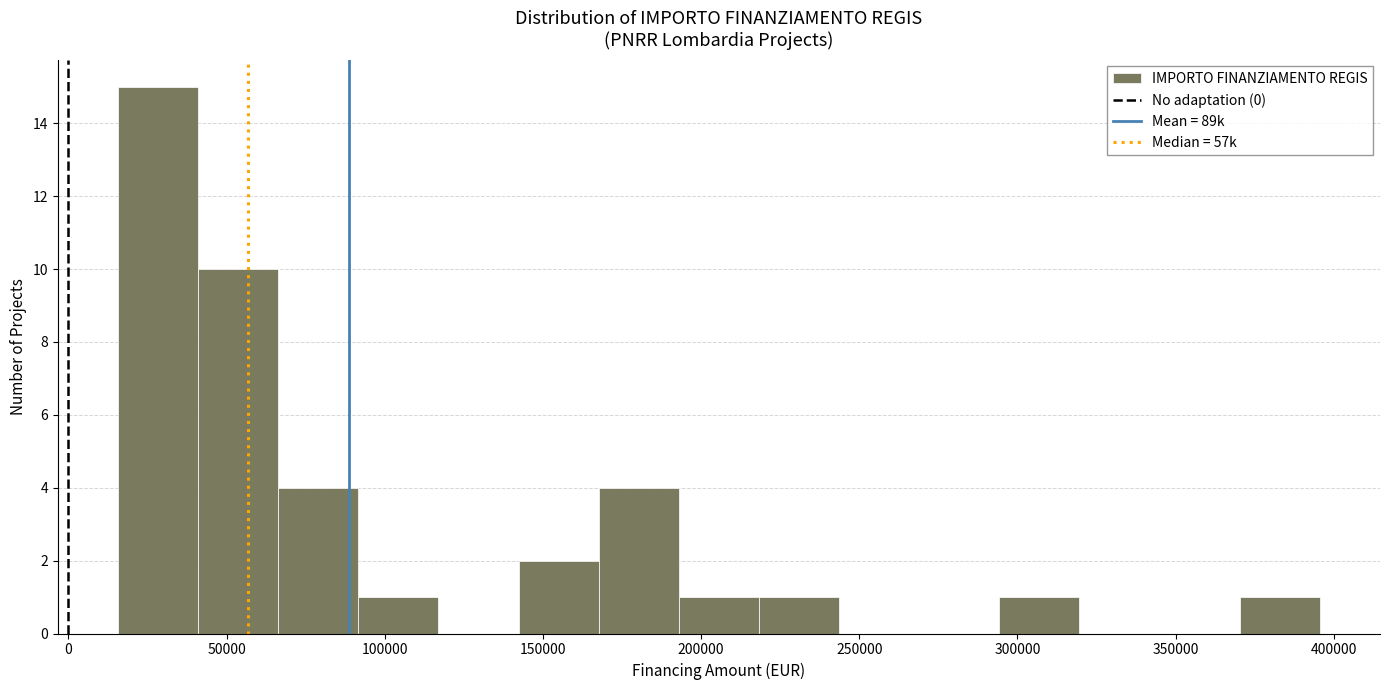

Reading left to right, transcribe this chart: for each bar, give the range it covers on the x-axis and its height. Neither the bar edges nor the heights are printed on the chart, so give them approximately, as read against the axes.

15000 to 40000: 15
40000 to 65000: 10
65000 to 90000: 4
90000 to 115000: 1
115000 to 140000: 0
140000 to 170000: 2
170000 to 195000: 4
195000 to 220000: 1
220000 to 245000: 1
245000 to 270000: 0
270000 to 295000: 0
295000 to 320000: 1
320000 to 345000: 0
345000 to 370000: 0
370000 to 395000: 1